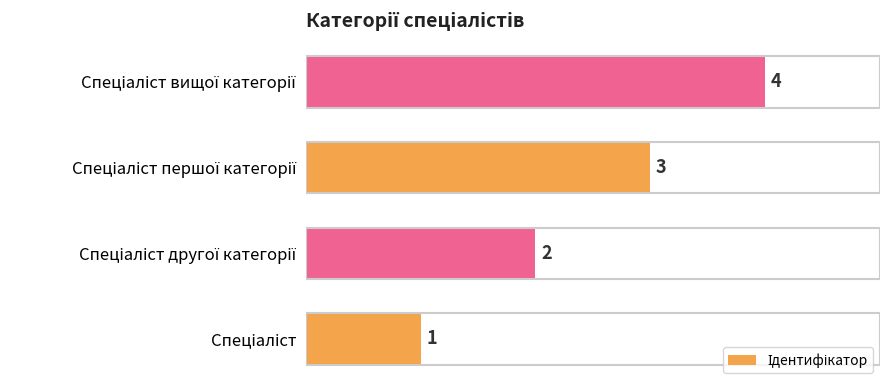

How many values are between 2 and 4?

3